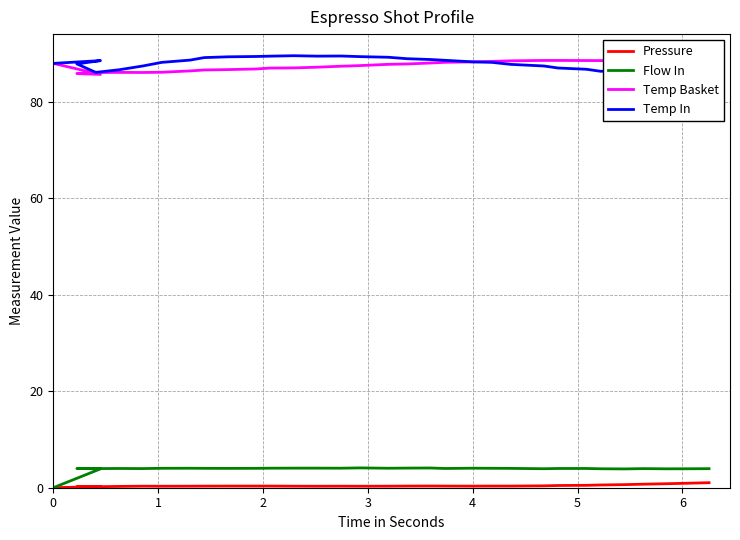

True or false: Pressure and Temp Basket cross at least once.

False